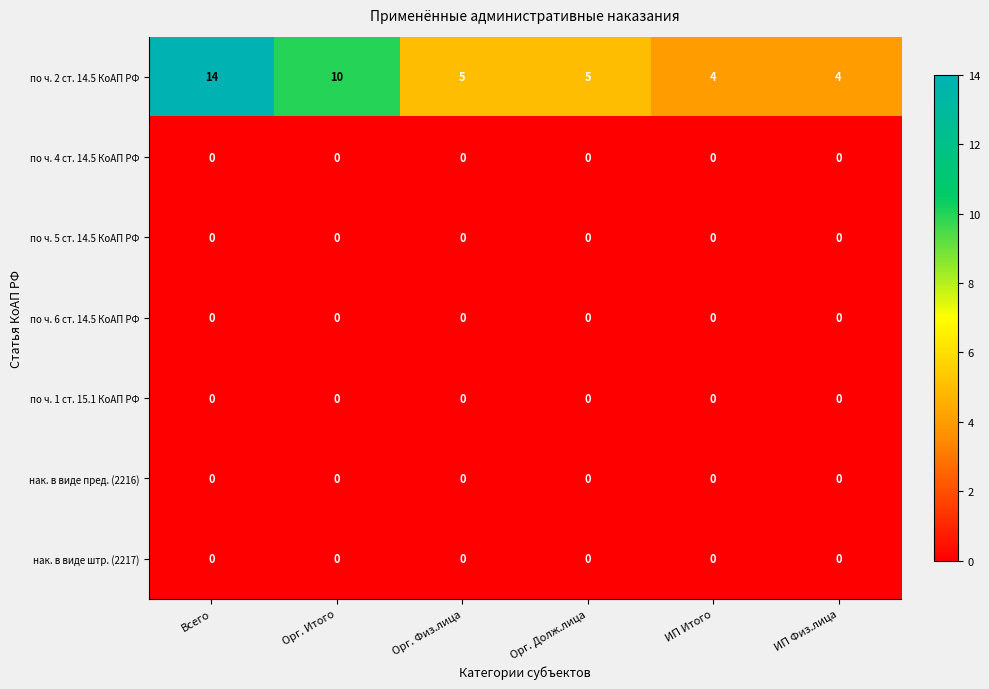

Which series has the largest range (max minus min)?

по ч. 2 ст. 14.5 КоАП РФ